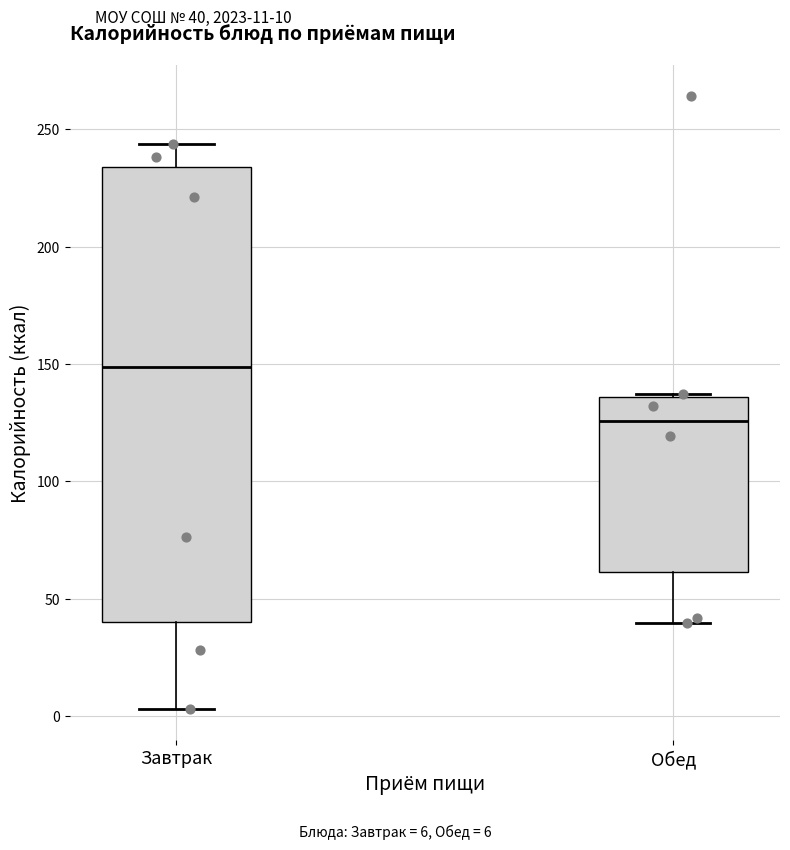

Where does the lower whisker of the box for Обед end on the y-axis? The values are not printed on the chart, so give them approximately, as read against the axis.

40